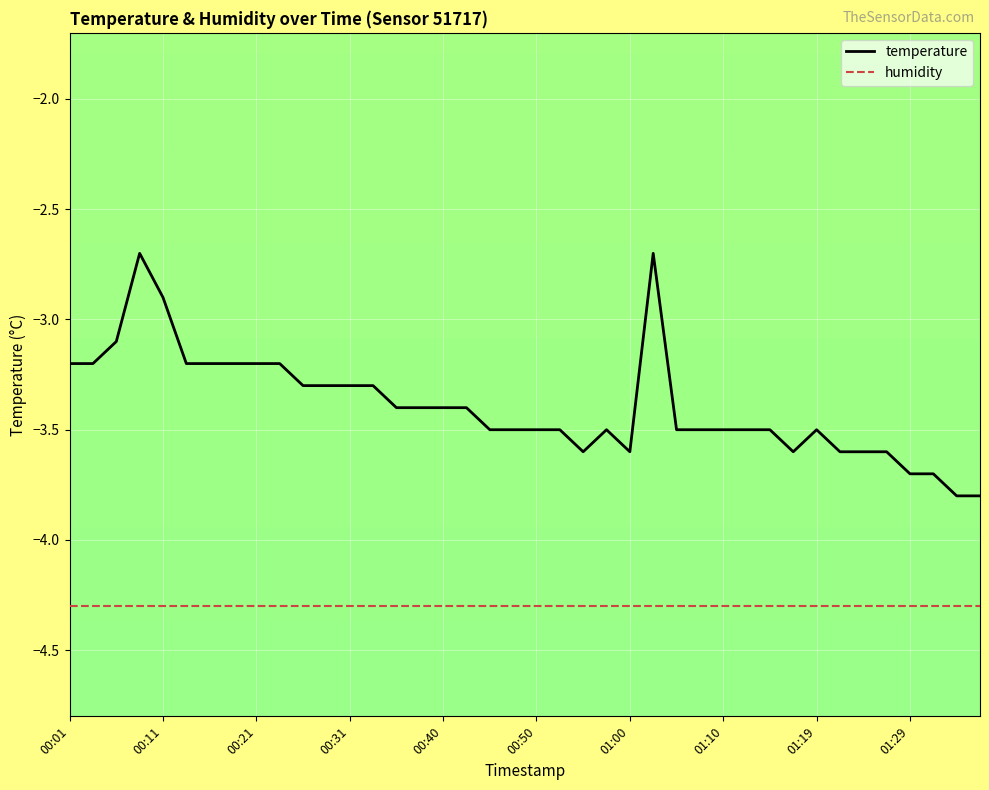

Which series has the largest range (max minus min)?

temperature